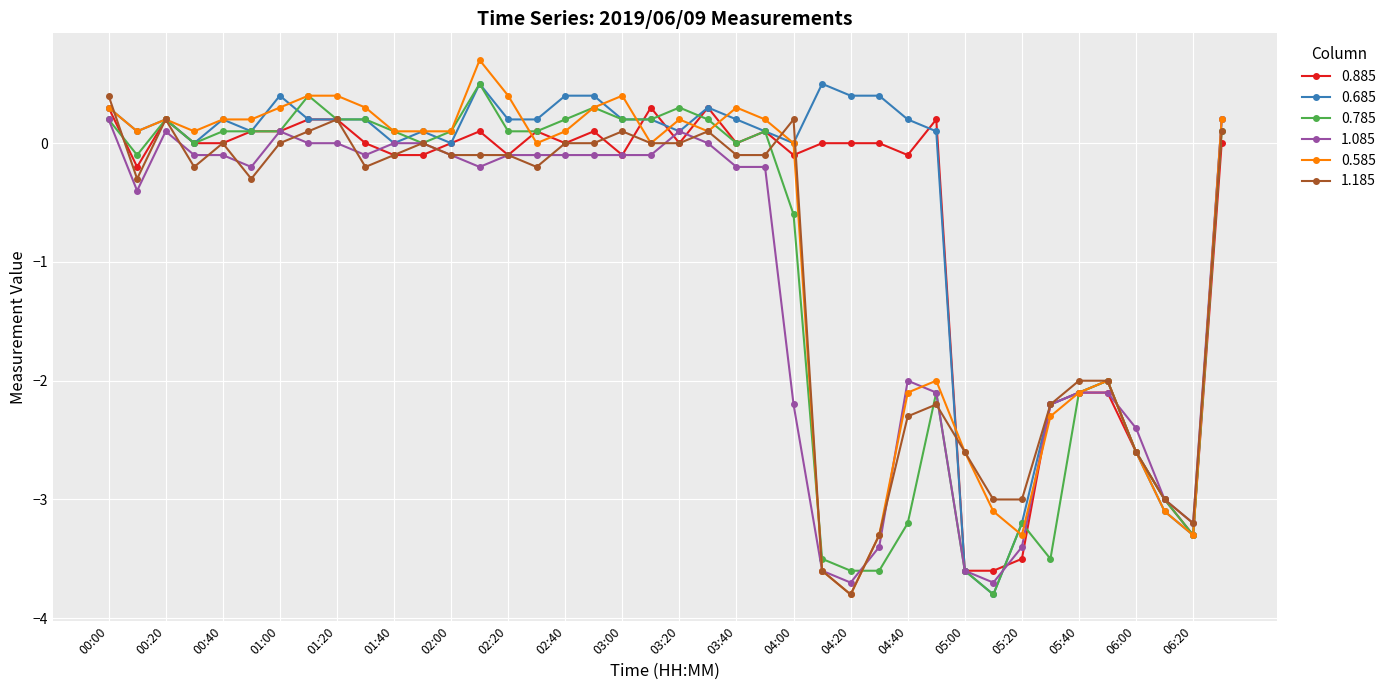

What are all the series names shown in the legend?

0.885, 0.685, 0.785, 1.085, 0.585, 1.185